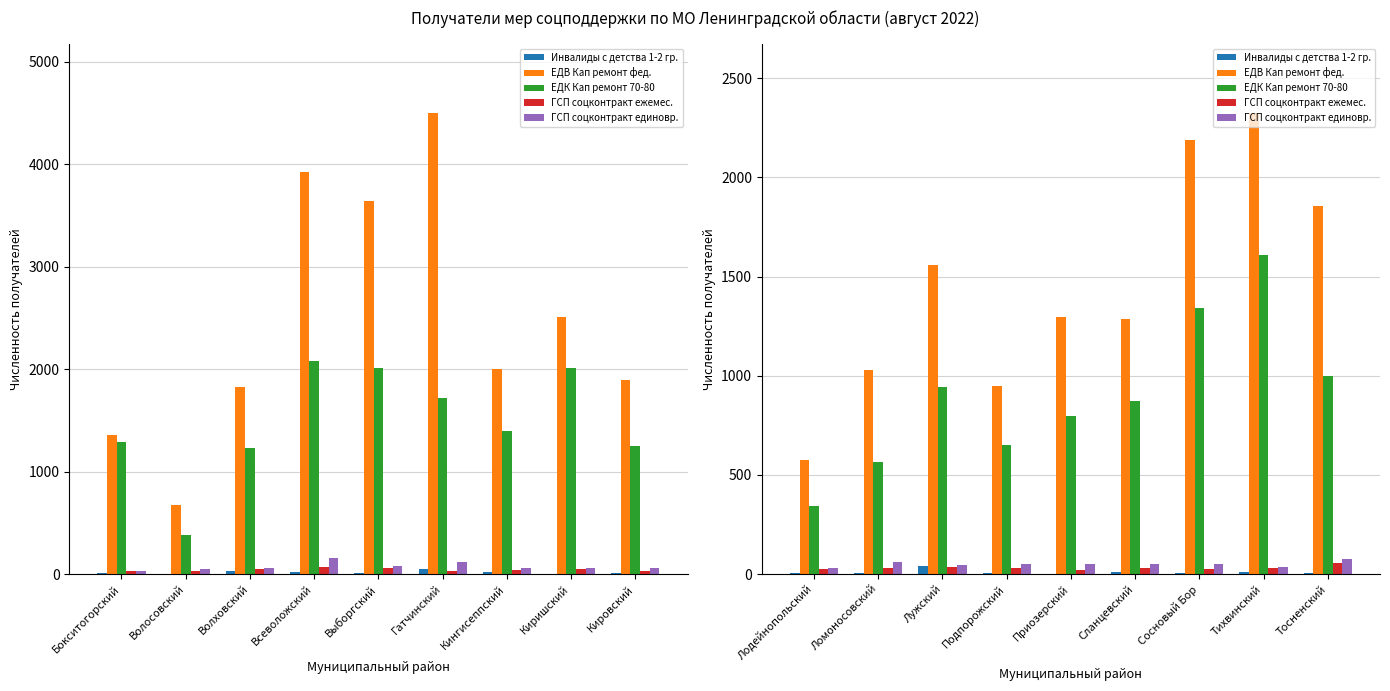

At which label does ГСП соцконтракт ежемес. first exceed 30?

Ломоносовский